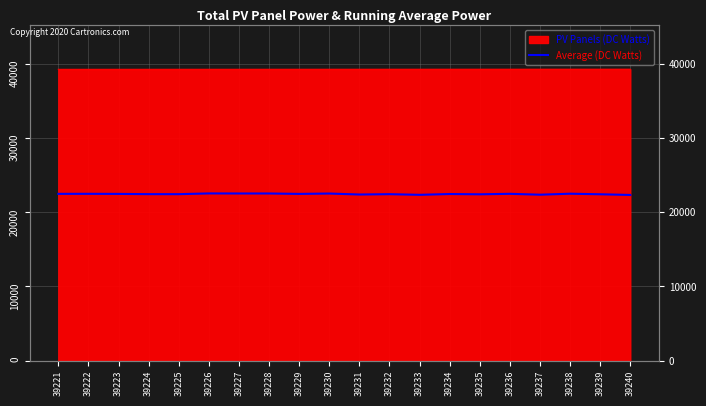

How many lines are shown in the chart?

1